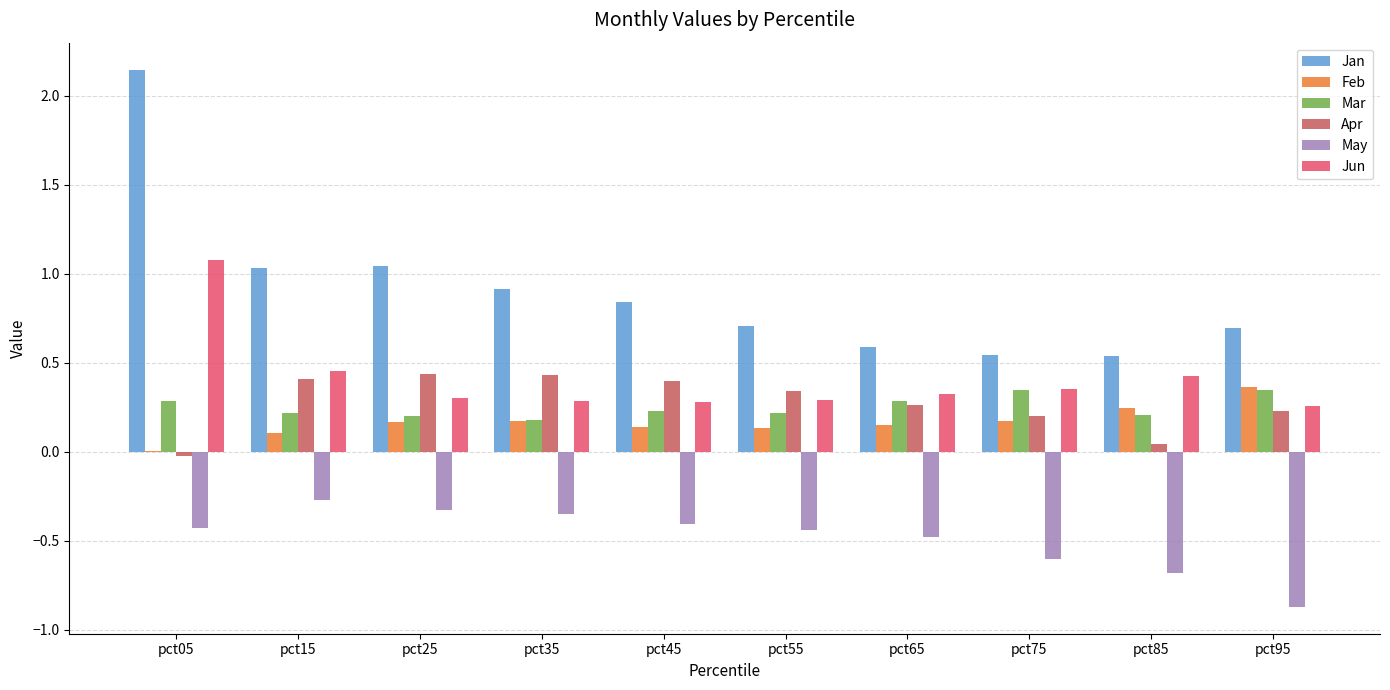

At which category does the chart reach its peak across all series?

pct05